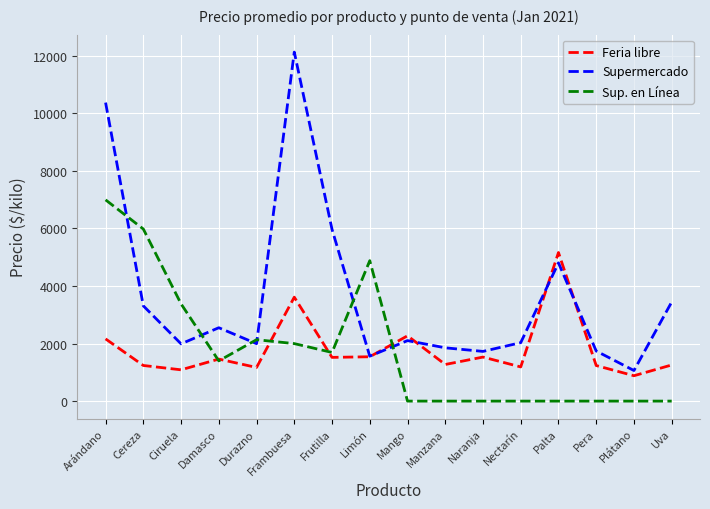

Where is the first local minimum for Feria libre?

Ciruela